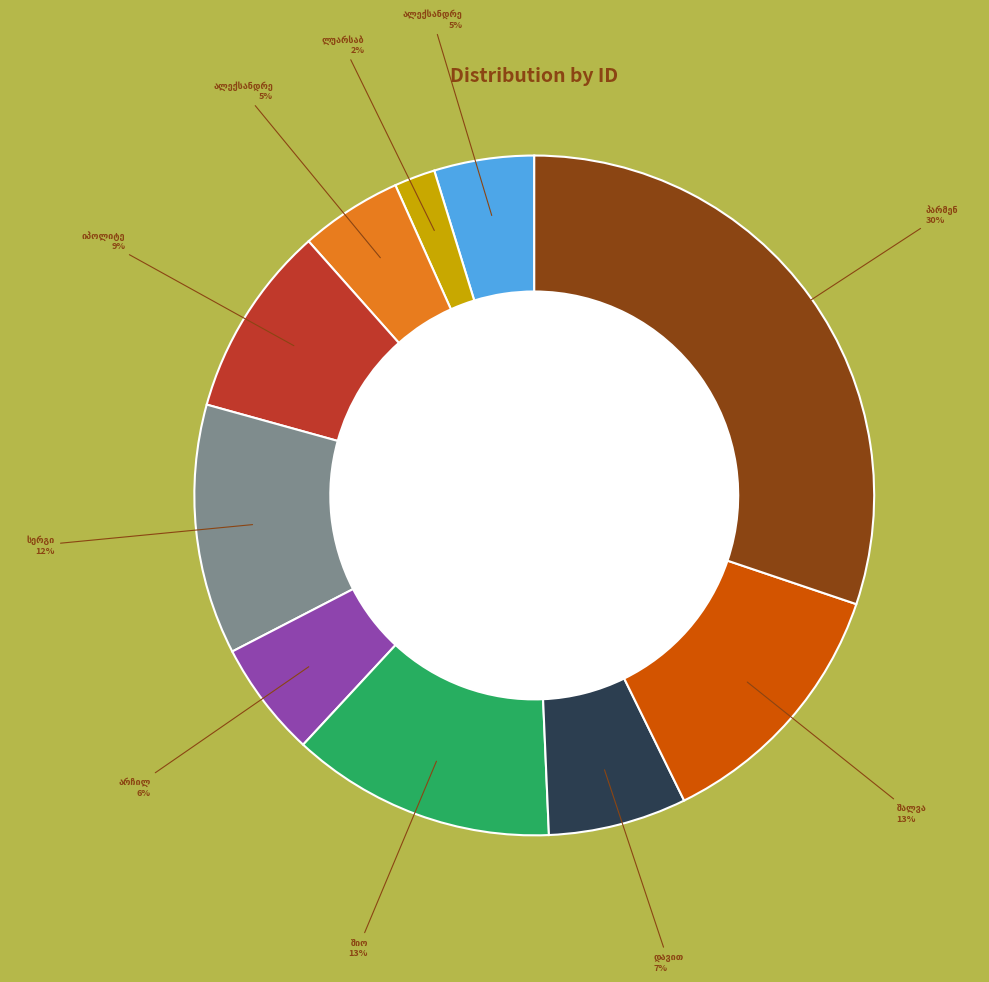

Does any single category account for the majority?

No